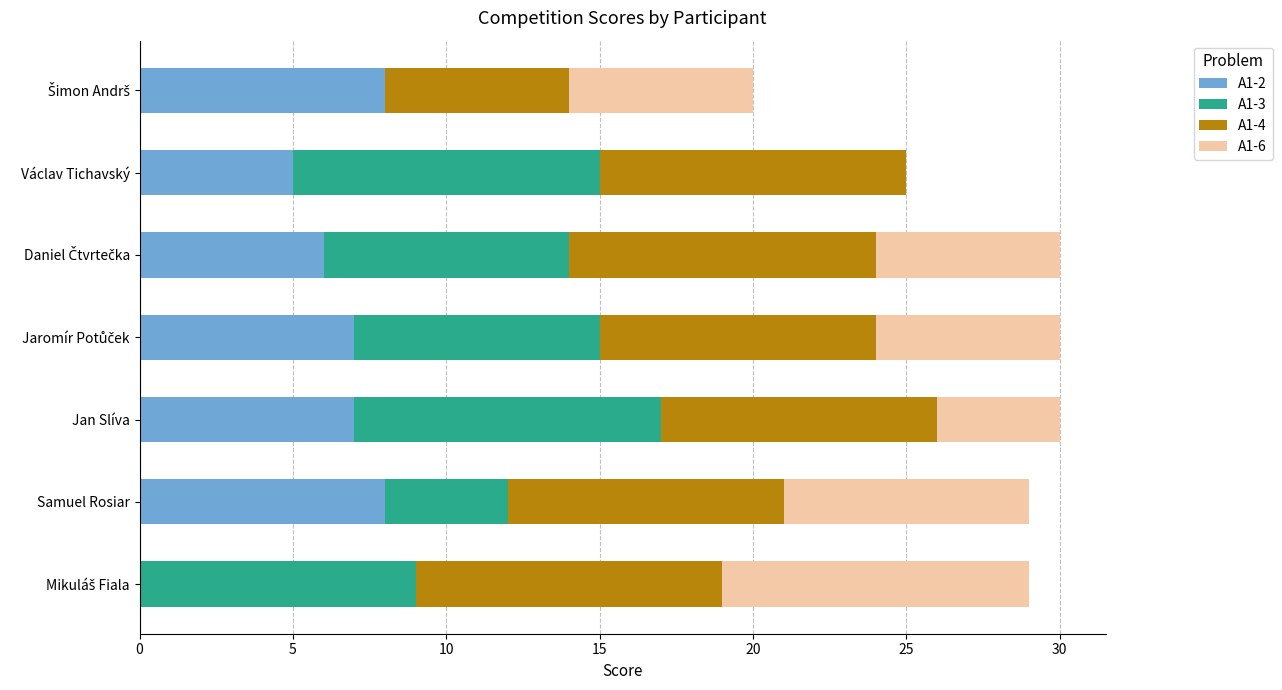

What is the total value across all series at Václav Tichavský?

25